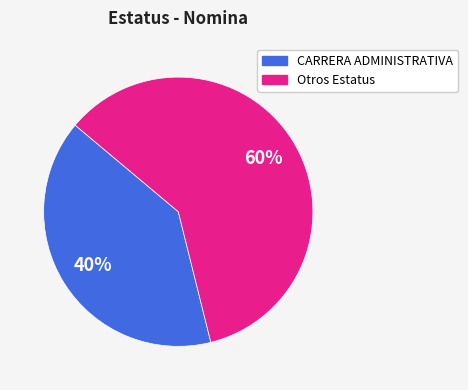

To the nearest percent, what is the average slice percentage?

50%